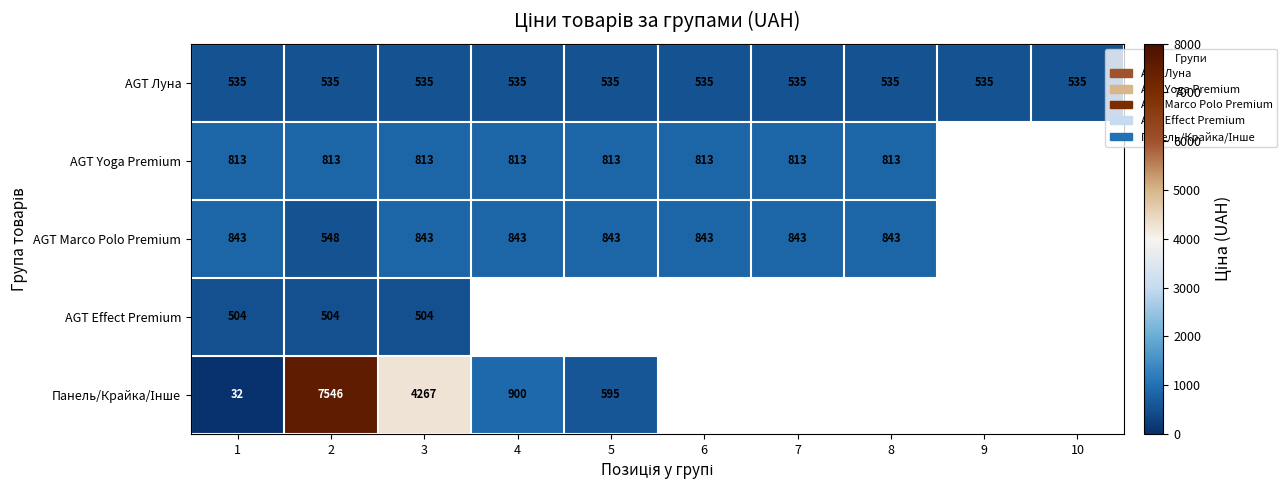

True or false: AGT Yoga Premium has a value of 813 at 3.

True